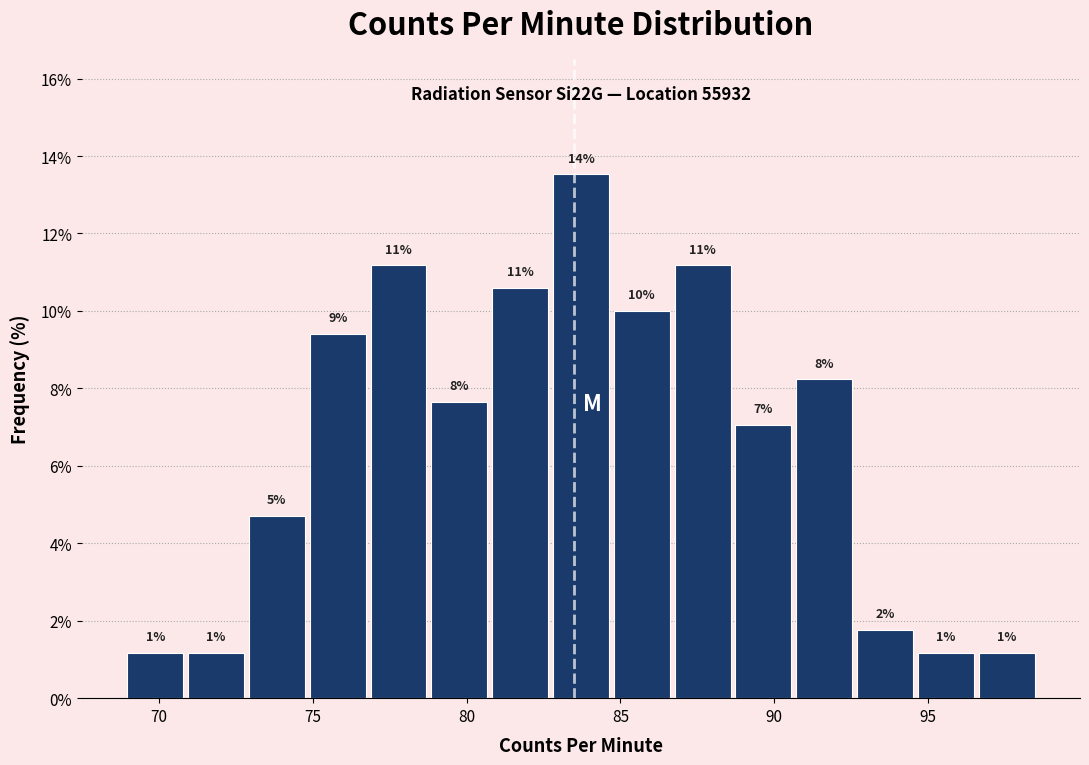

Read against the x-axis, roughly where is the centre of the tallest bar?

83.5